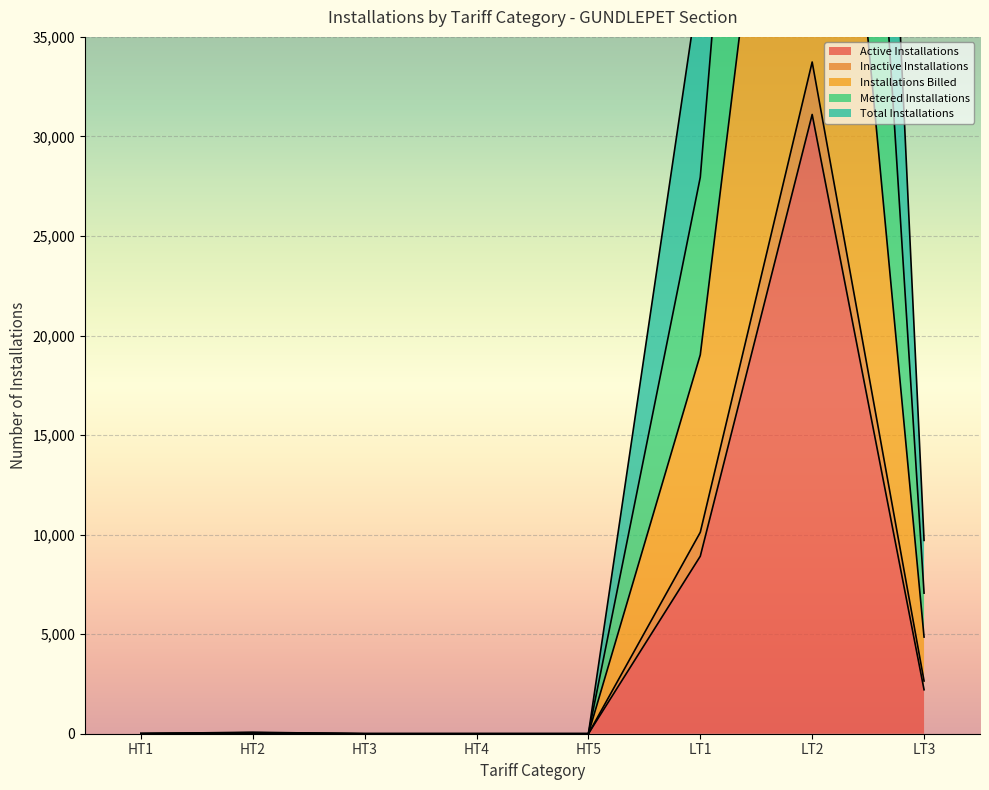

How many data points in Total Installations are less than 32?

4